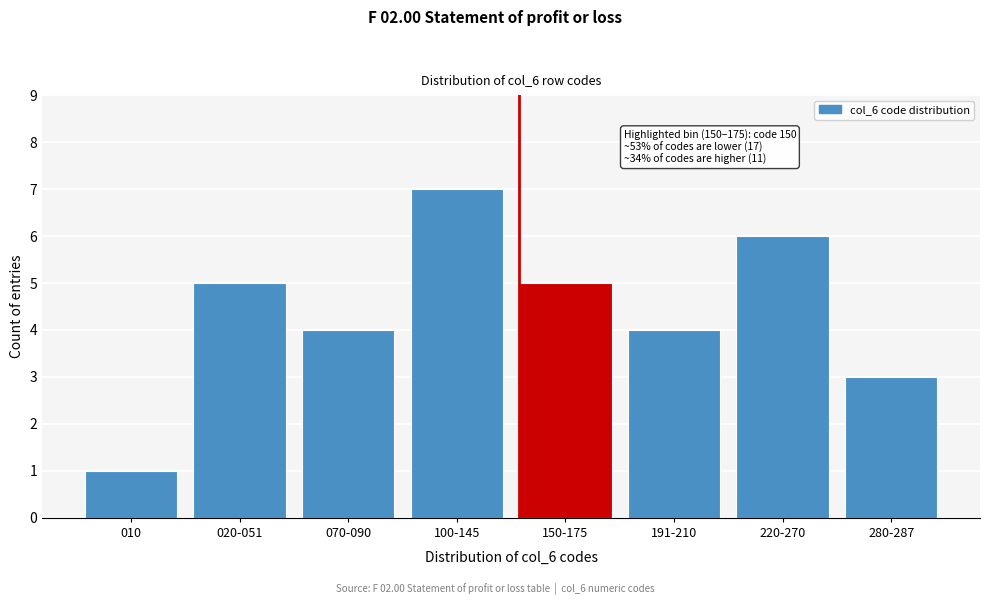

Reading right to left, what are all the values shown in this chart?

3	6	4	5	7	4	5	1